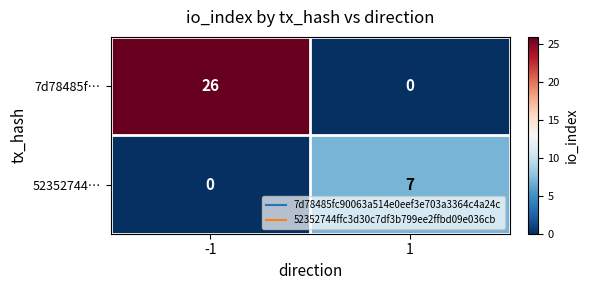

Rank the series at -1 from highest to lowest value.

7d78485f…, 52352744…